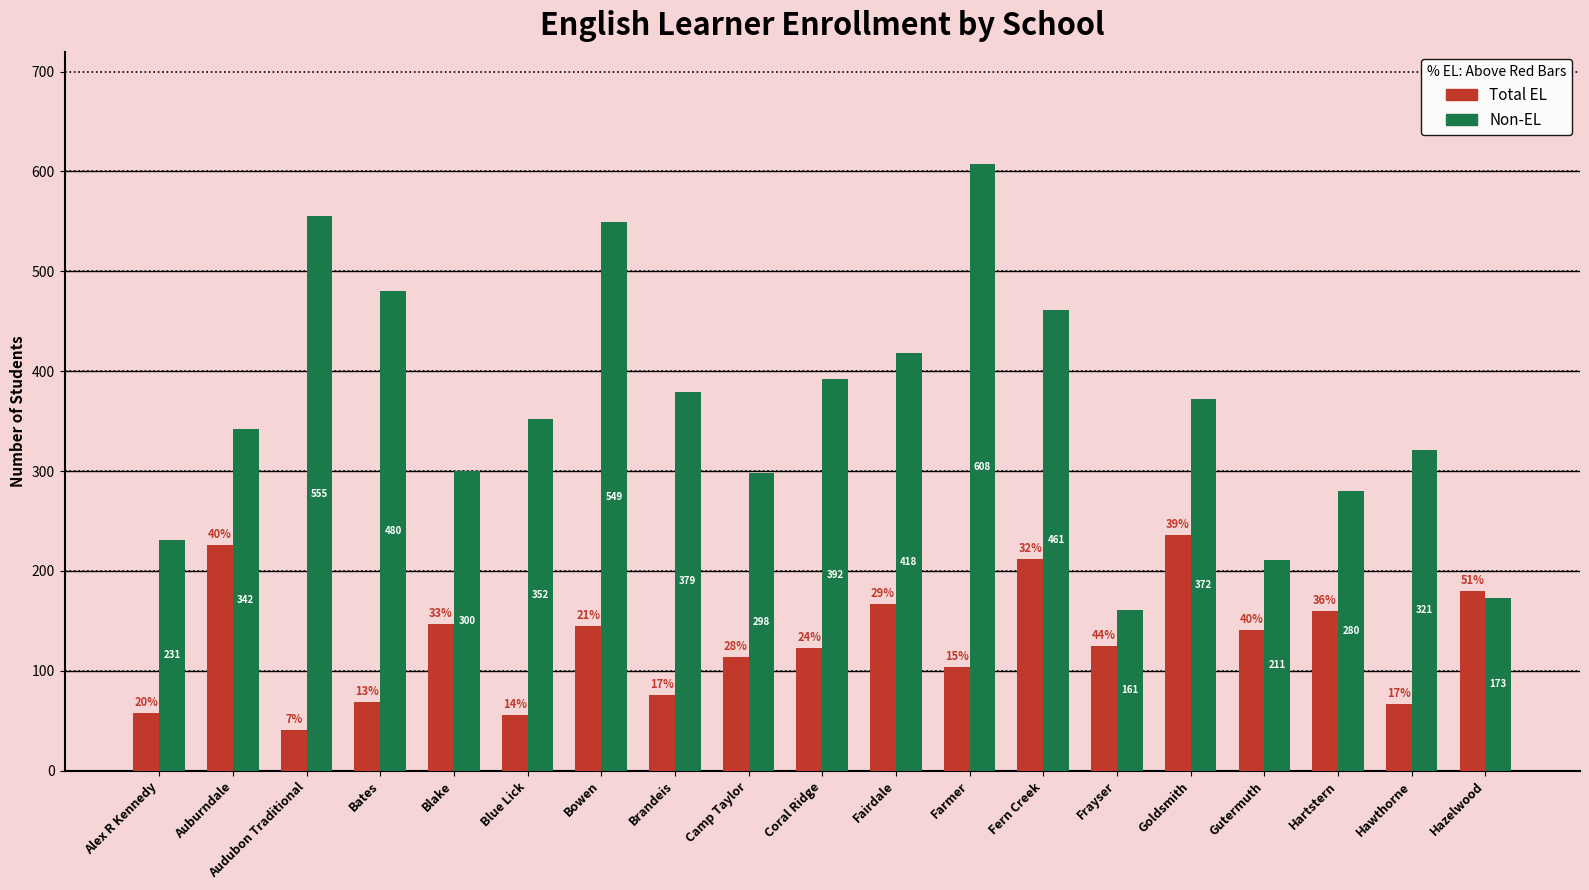

Reading left to right, what are all the values shown in this chart?

Total EL: Alex R Kennedy=58	Auburndale=226	Audubon Traditional=41	Bates=69	Blake=147	Blue Lick=56	Bowen=145	Brandeis=76	Camp Taylor=114	Coral Ridge=123	Fairdale=167	Farmer=104	Fern Creek=212	Frayser=125	Goldsmith=236	Gutermuth=141	Hartstern=160	Hawthorne=67	Hazelwood=180
Non-EL: Alex R Kennedy=231	Auburndale=342	Audubon Traditional=555	Bates=480	Blake=300	Blue Lick=352	Bowen=549	Brandeis=379	Camp Taylor=298	Coral Ridge=392	Fairdale=418	Farmer=608	Fern Creek=461	Frayser=161	Goldsmith=372	Gutermuth=211	Hartstern=280	Hawthorne=321	Hazelwood=173